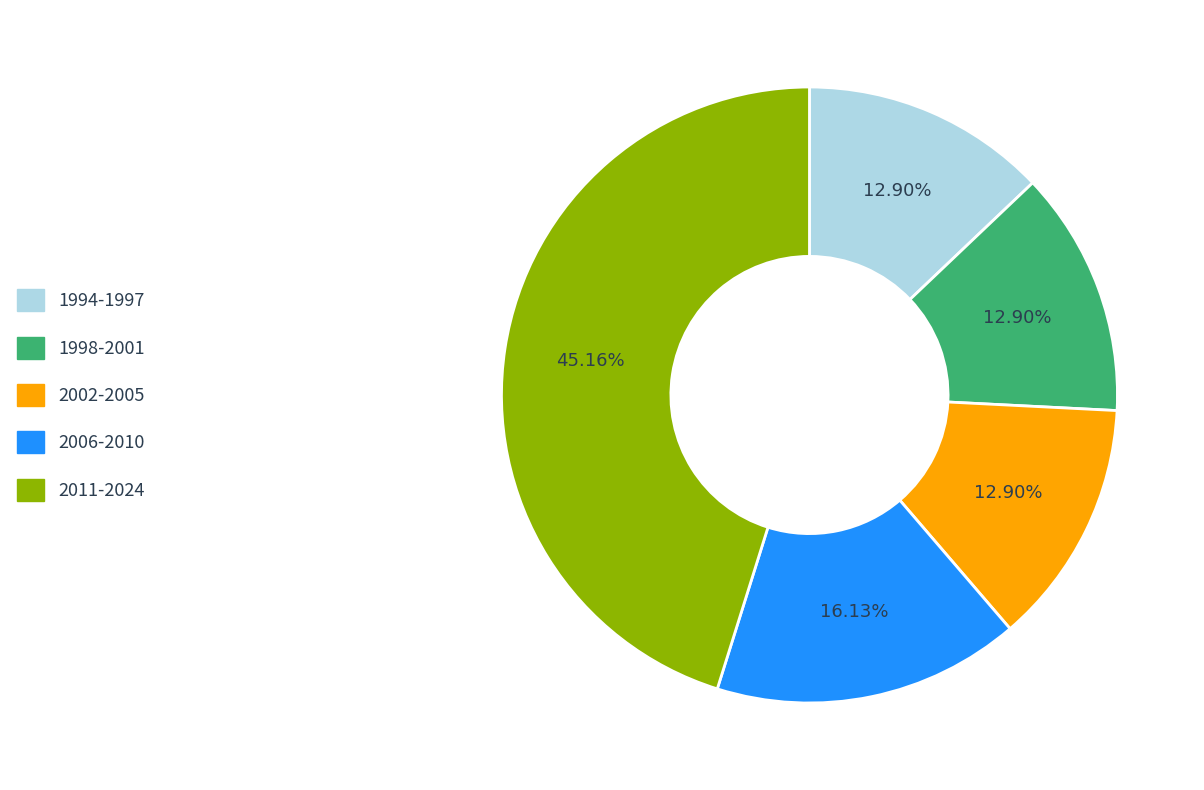

Is there any slice that represents more than half of the pie?

No